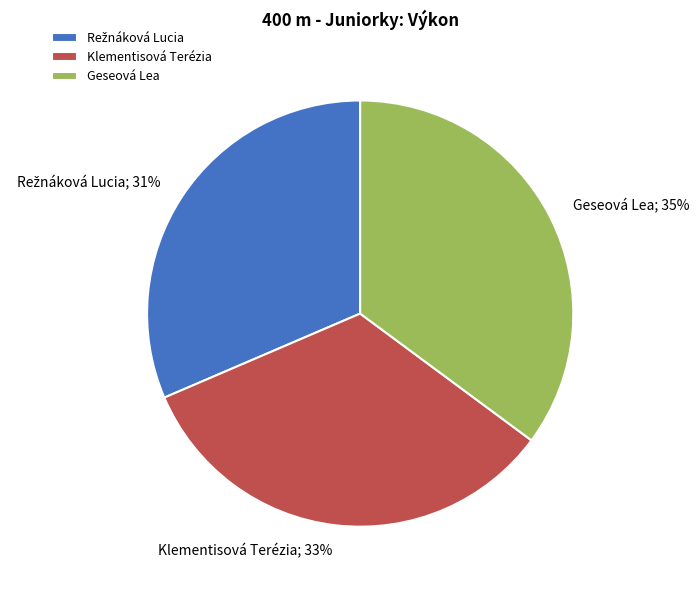

To the nearest percent, what is the difference between the largest and smallest slice percentages?

4%